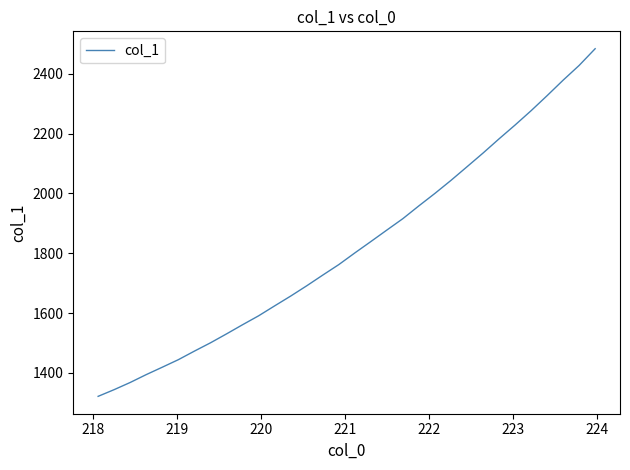

What is the smallest value displayed?

1321.8